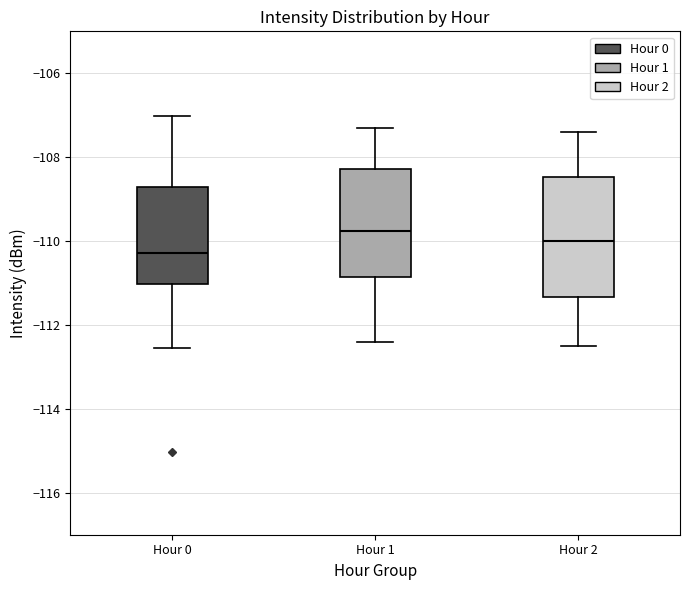

Reading left to right, read every box against the y-axis: the position of its median line, the range the box covers, and the ends of its whiskers. The values are not printed on the chart, so give them approximately, as read against the axis.

Hour 0: median -110.2, box -111.0 to -108.8, whiskers -112.6 to -107.0
Hour 1: median -109.8, box -110.8 to -108.2, whiskers -112.4 to -107.2
Hour 2: median -110.0, box -111.4 to -108.4, whiskers -112.4 to -107.4